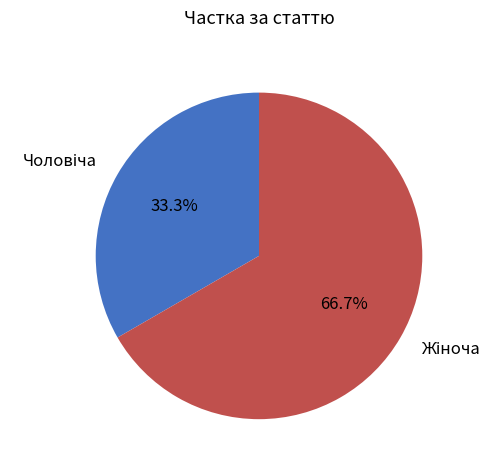

To the nearest percent, what is the difference between the largest and smallest slice percentages?

33%